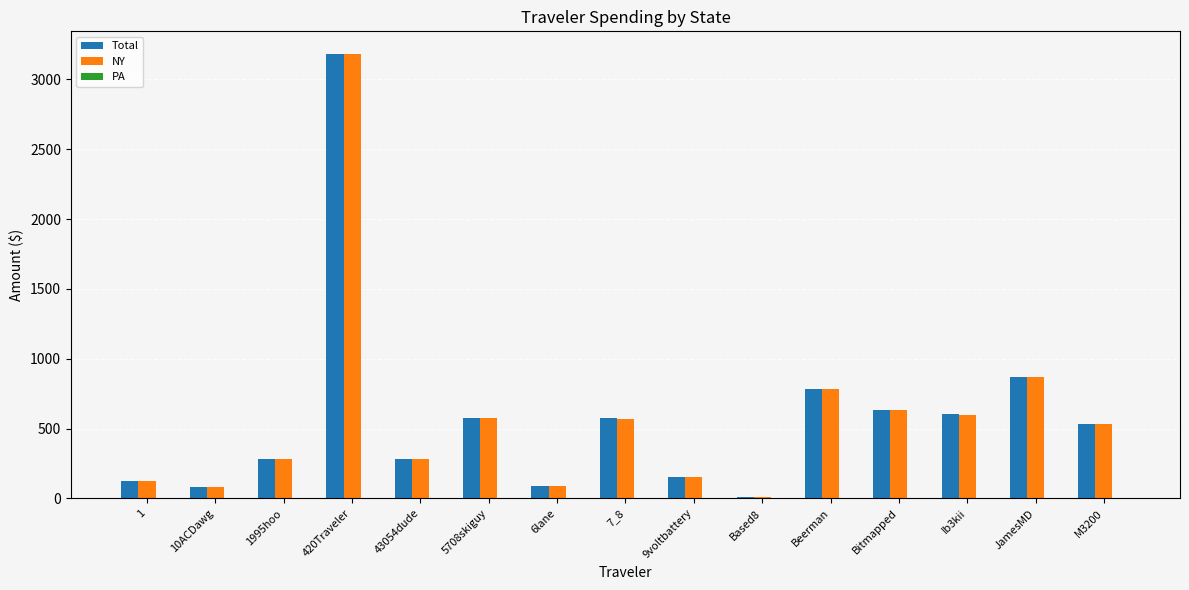

How many series are shown in this chart?

3